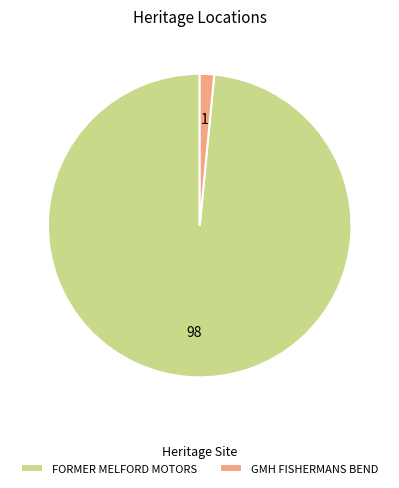

Combined, do GMH FISHERMANS BEND and FORMER MELFORD MOTORS account for over 50%?

Yes